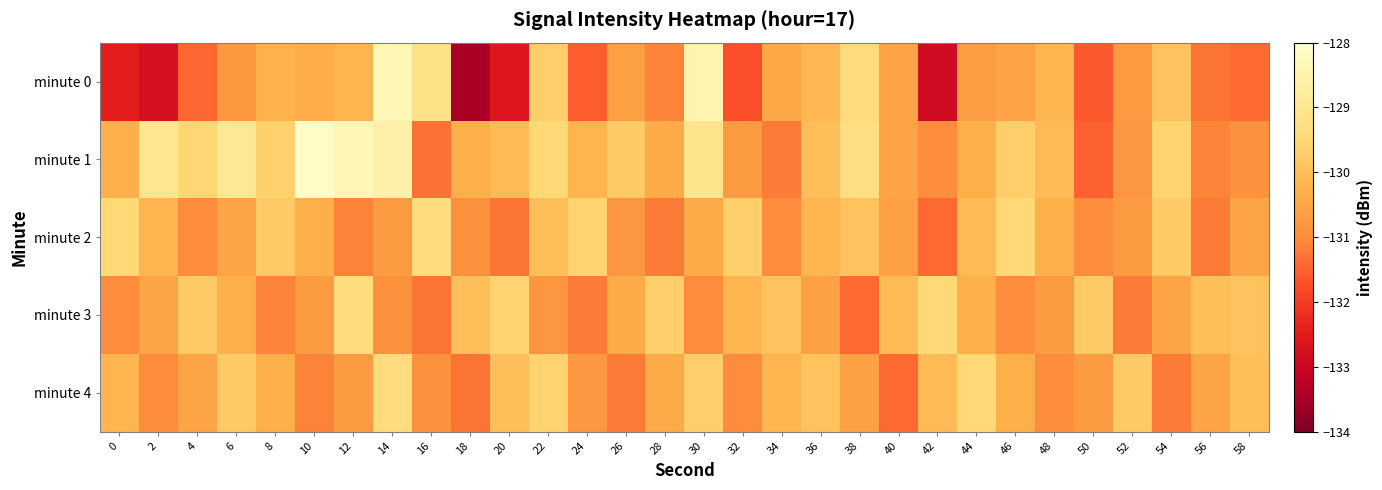

At how many categories does at least one series exceed -131?

30